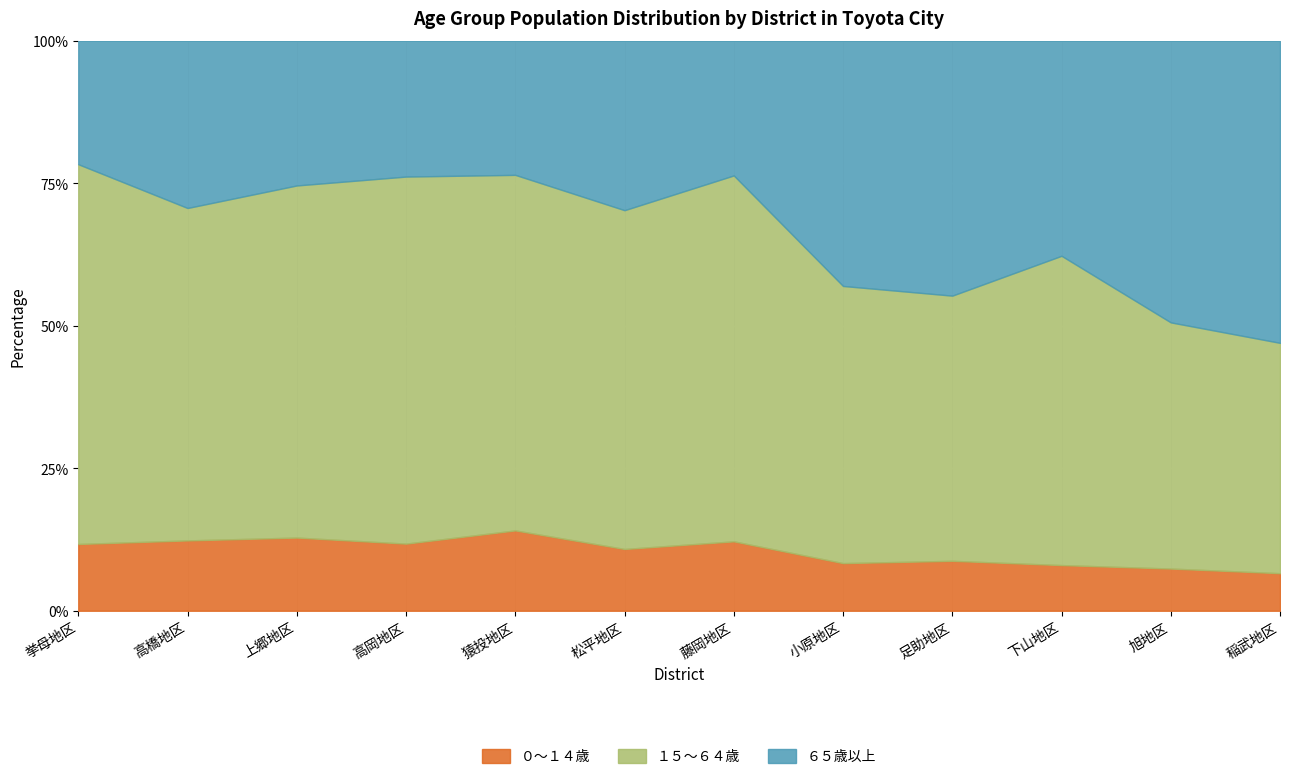

What is the total value across all series at 下山地区?

100.0